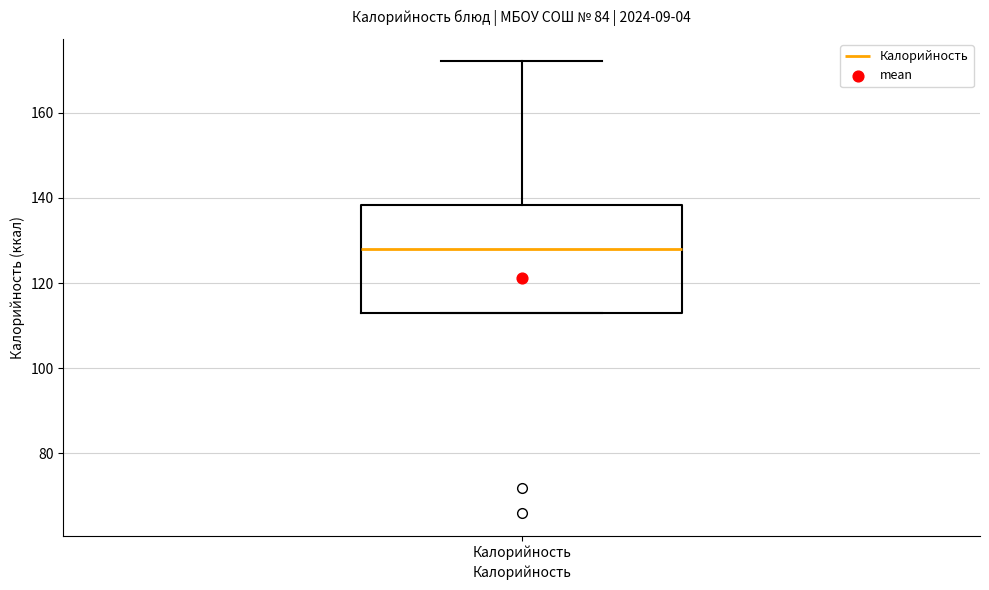

Where does the upper whisker of the box for Калорийность end on the y-axis? The values are not printed on the chart, so give them approximately, as read against the axis.

172